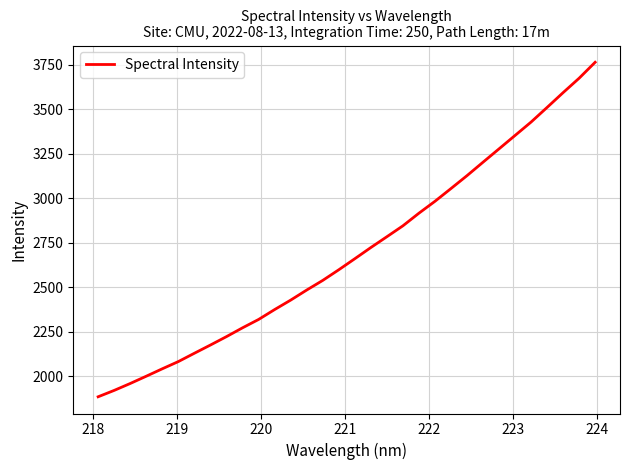

What is the difference between the second highest and second lowest values?

1752.2